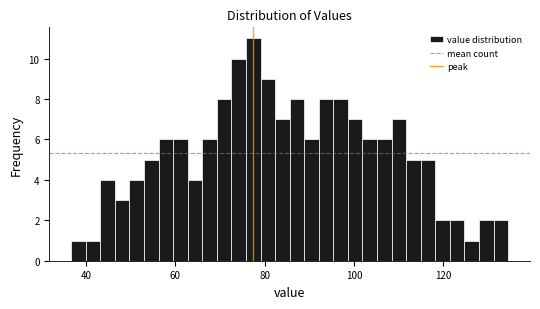

Read against the x-axis, roughly where is the centre of the tallest bar?

78